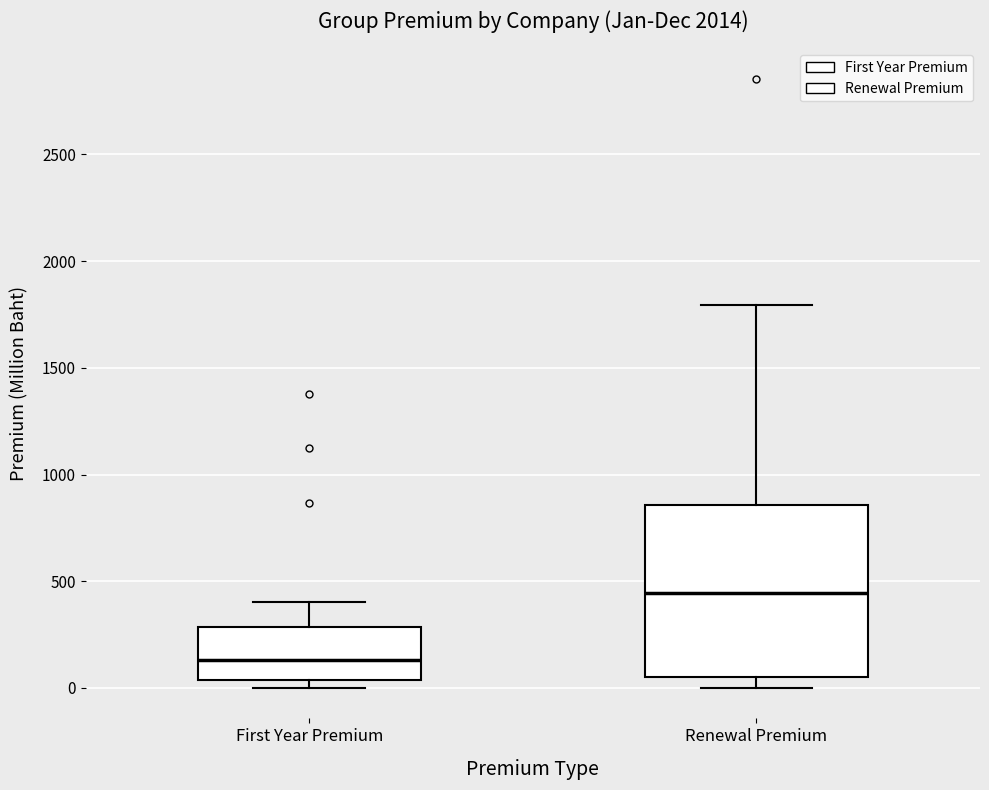

Which box has the lowest median line?

First Year Premium